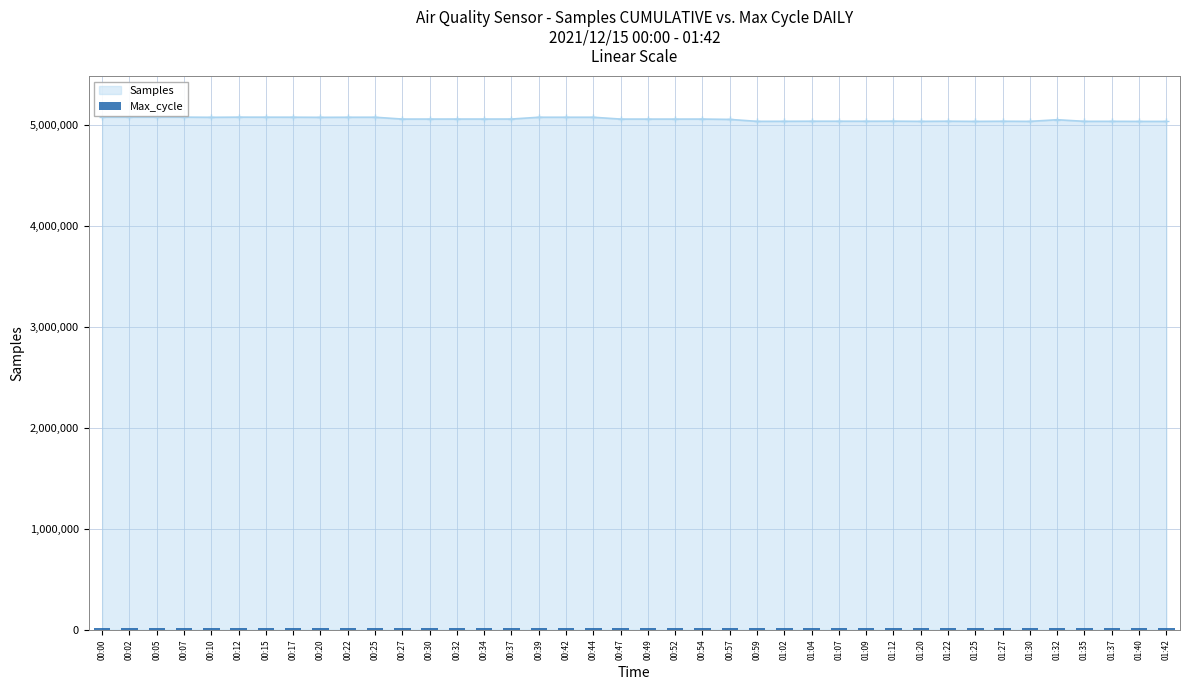

What is the label of the 17th bar from the right?

00:57